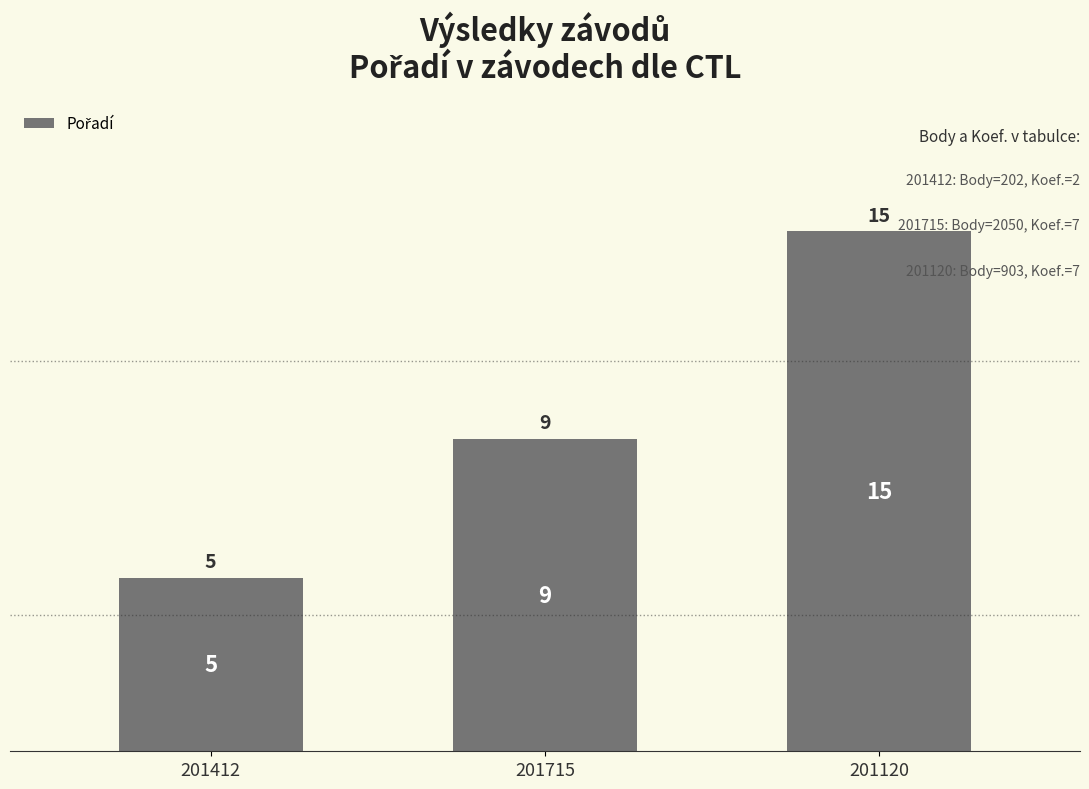

What position from the right is 201715?

2